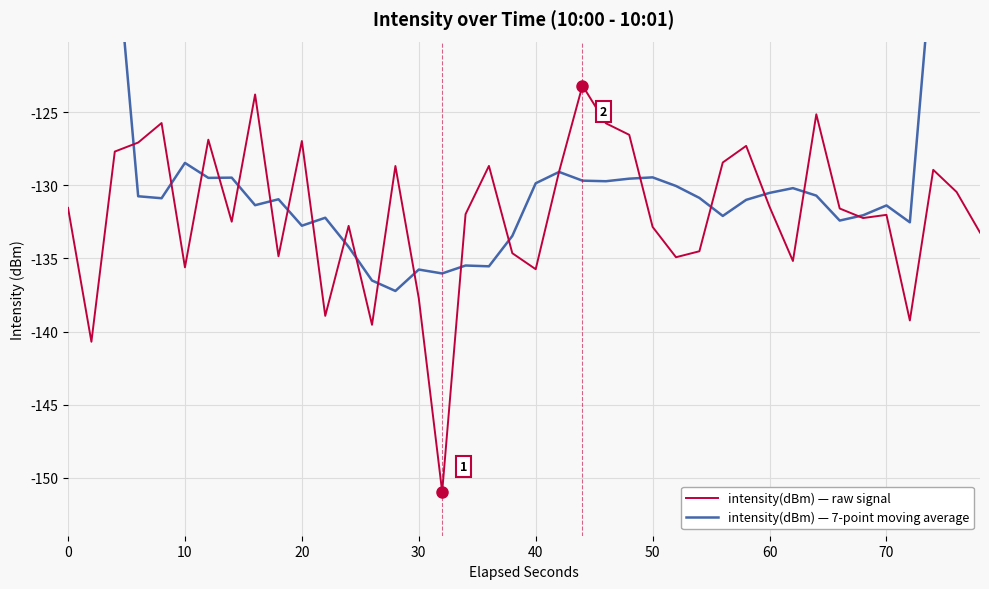

What are all the series names shown in the legend?

intensity(dBm) — raw signal, intensity(dBm) — 7-point moving average